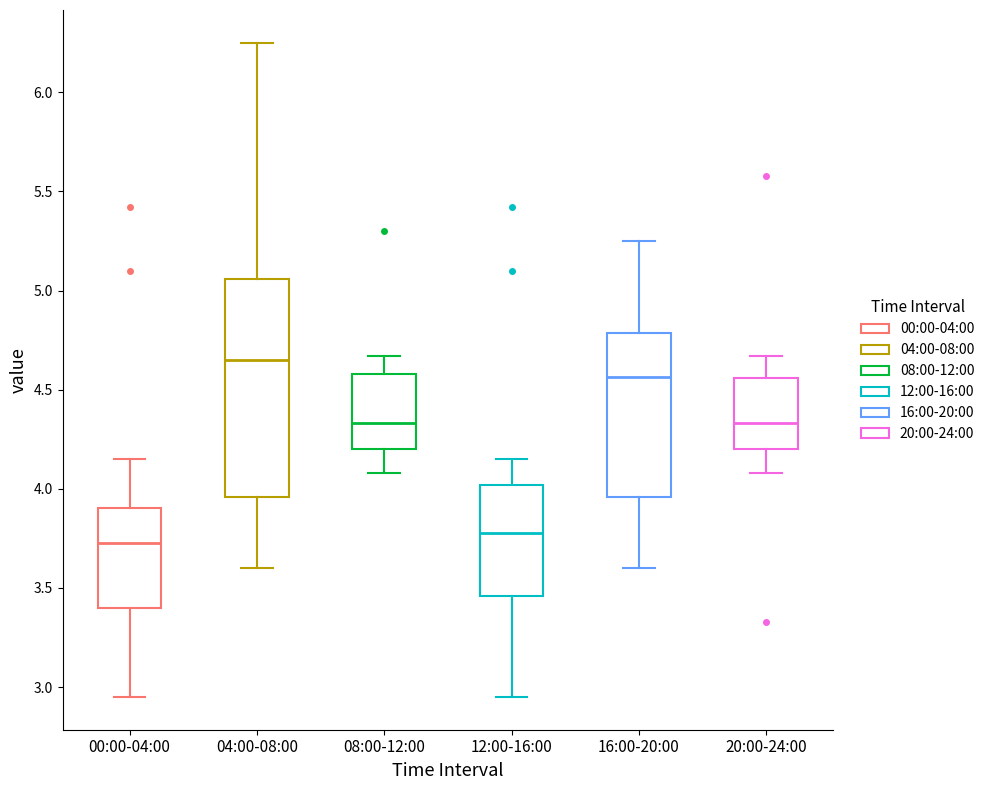

Reading left to right, read every box against the y-axis: the position of its median line, the range the box covers, and the ends of its whiskers. The values are not printed on the chart, so give them approximately, as read against the axis.

00:00-04:00: median 3.75, box 3.40 to 3.90, whiskers 2.95 to 4.15
04:00-08:00: median 4.65, box 3.95 to 5.05, whiskers 3.60 to 6.25
08:00-12:00: median 4.35, box 4.20 to 4.60, whiskers 4.10 to 4.65
12:00-16:00: median 3.80, box 3.45 to 4.00, whiskers 2.95 to 4.15
16:00-20:00: median 4.55, box 3.95 to 4.80, whiskers 3.60 to 5.25
20:00-24:00: median 4.35, box 4.20 to 4.55, whiskers 4.10 to 4.65